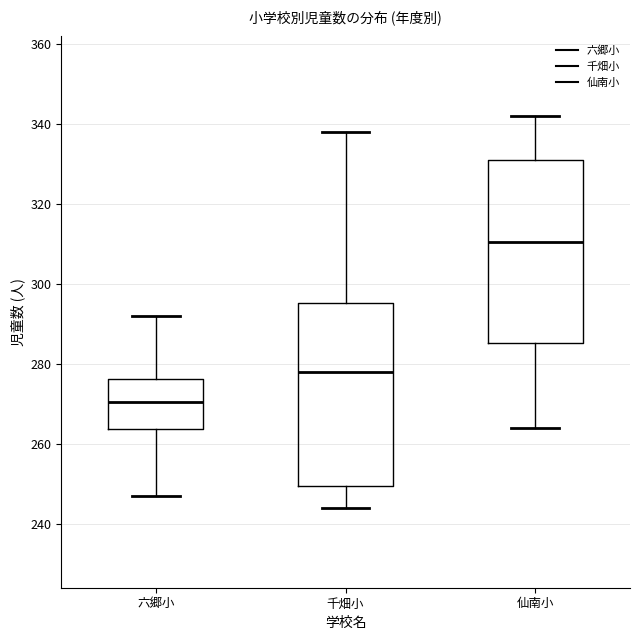

Reading left to right, transcribe this box plot: for each box, give where its median line is, the range the box spans, and where its two whiskers end, as read against the y-axis. The values are not printed on the chart, so give them approximately, as read against the axis.

六郷小: median 270, box 264 to 276, whiskers 248 to 292
千畑小: median 278, box 250 to 296, whiskers 244 to 338
仙南小: median 310, box 286 to 332, whiskers 264 to 342